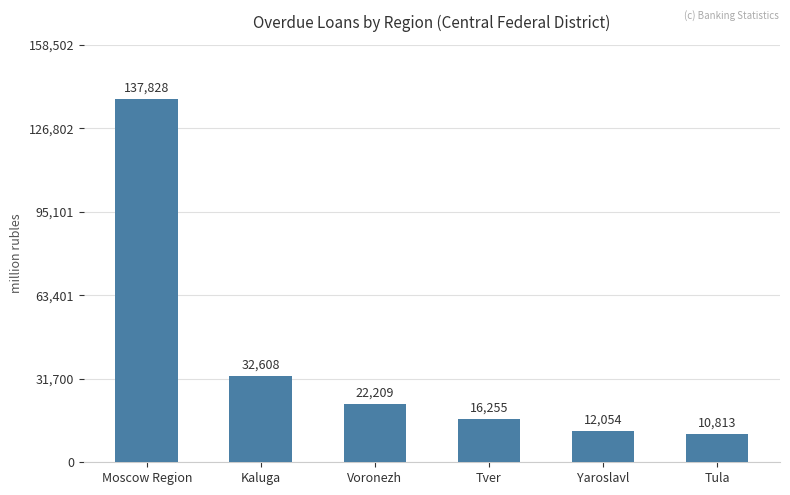

What is the label of the 1st bar from the right?

Tula